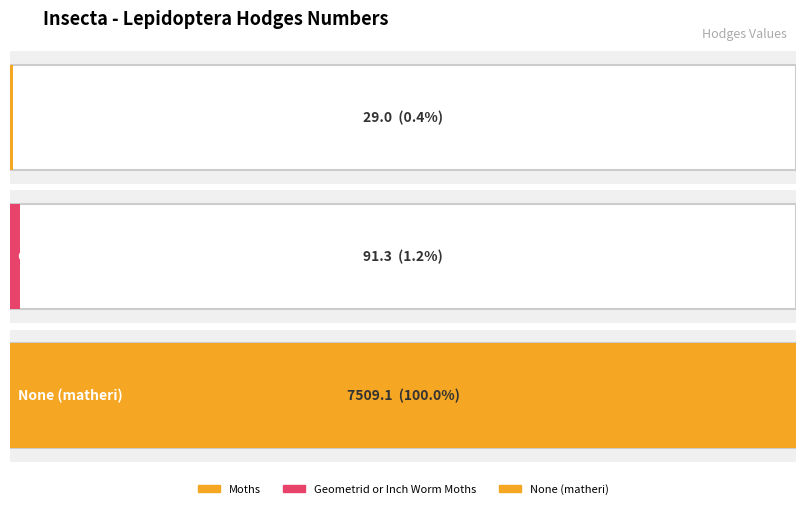

What is the minimum value shown in the chart?

29.0